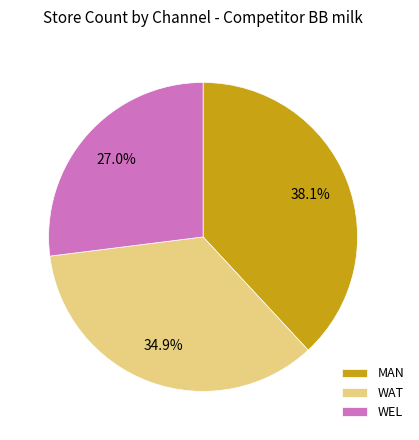

Does WEL represent more than half of the total?

No